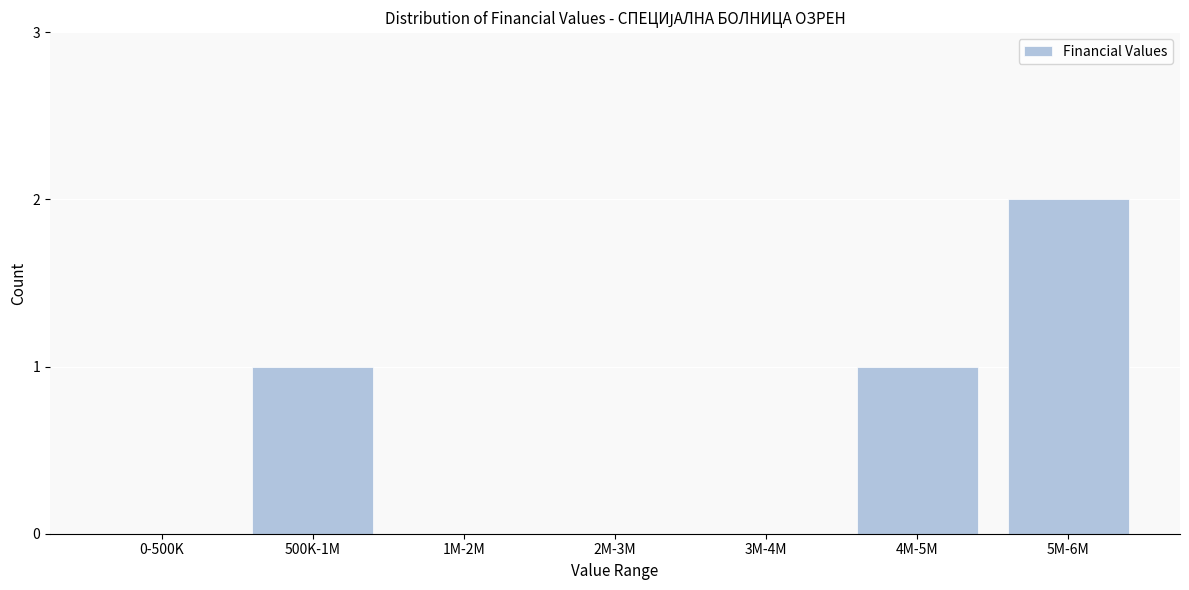

Reading left to right, what are all the values shown in this chart?

0-500K=0	500K-1M=1	1M-2M=0	2M-3M=0	3M-4M=0	4M-5M=1	5M-6M=2